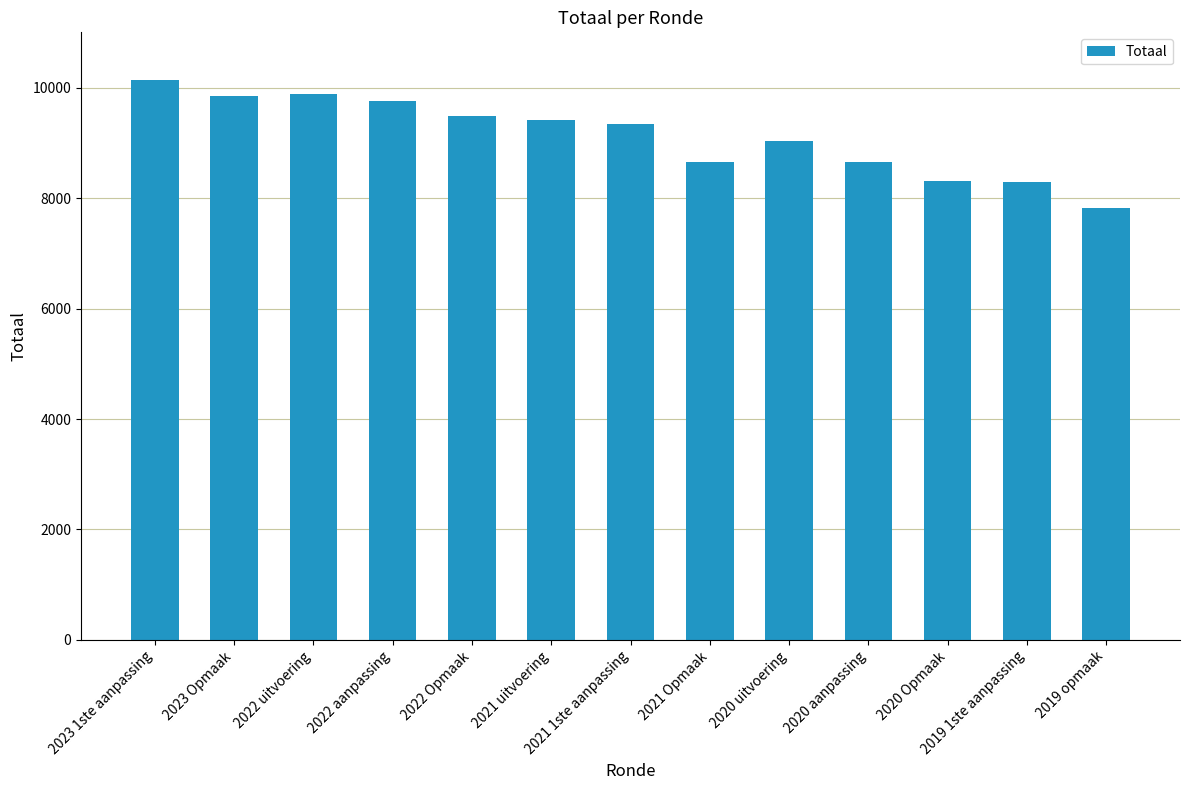

What is the difference between the maximum and minimum values?

2308